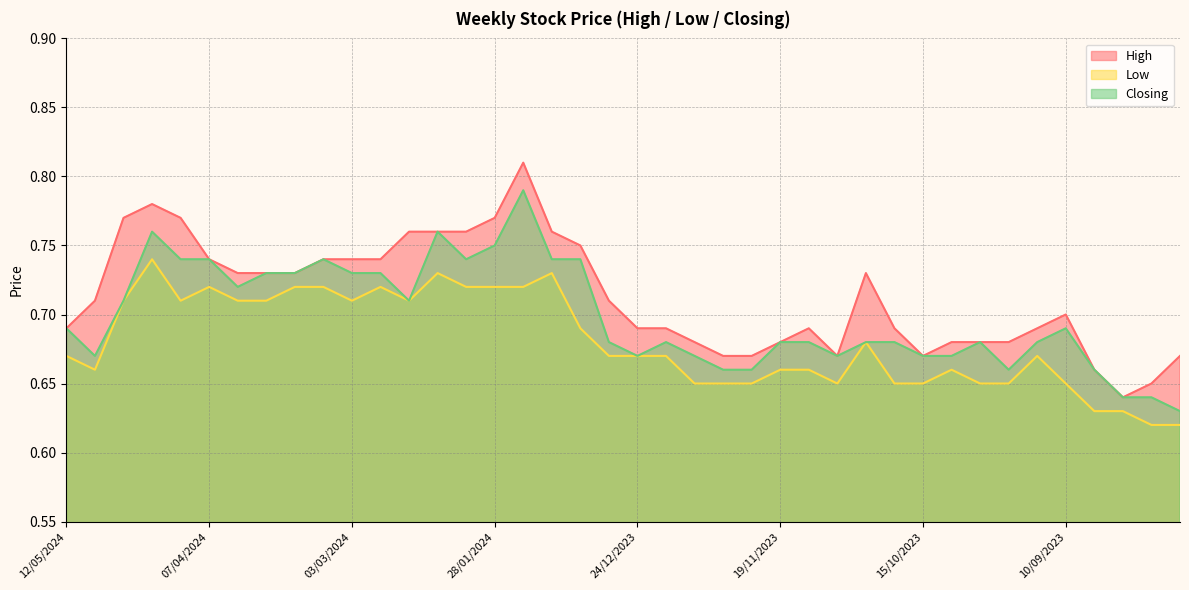

What is the difference between the second highest and second lowest values in the High series?

0.1